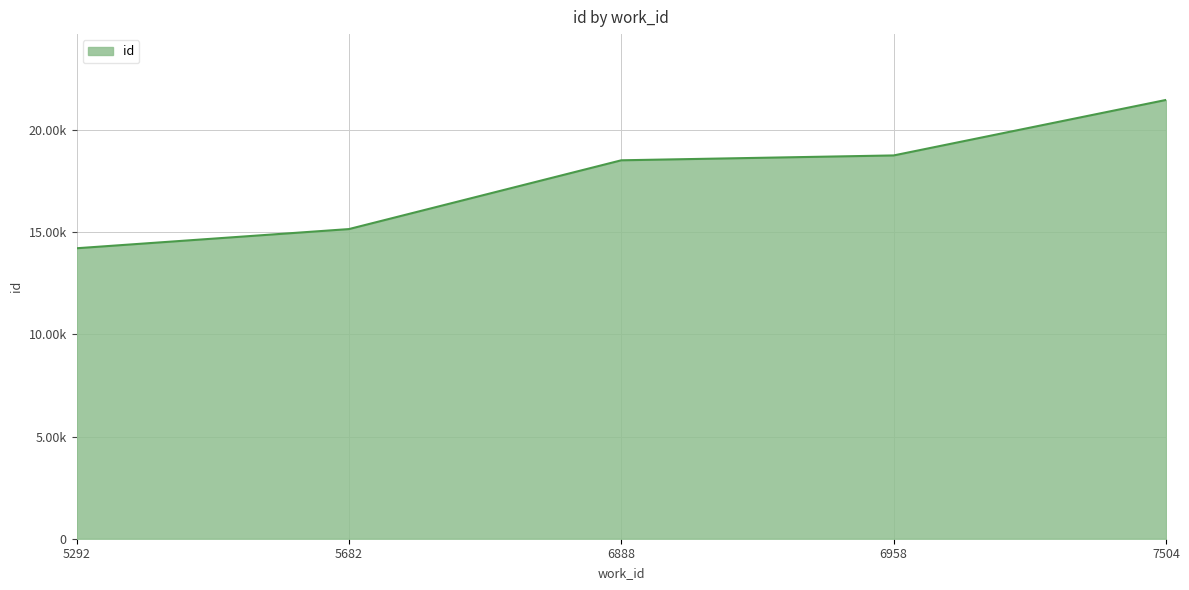

What is the approximate value at 7504, to the nearest 50?

21500